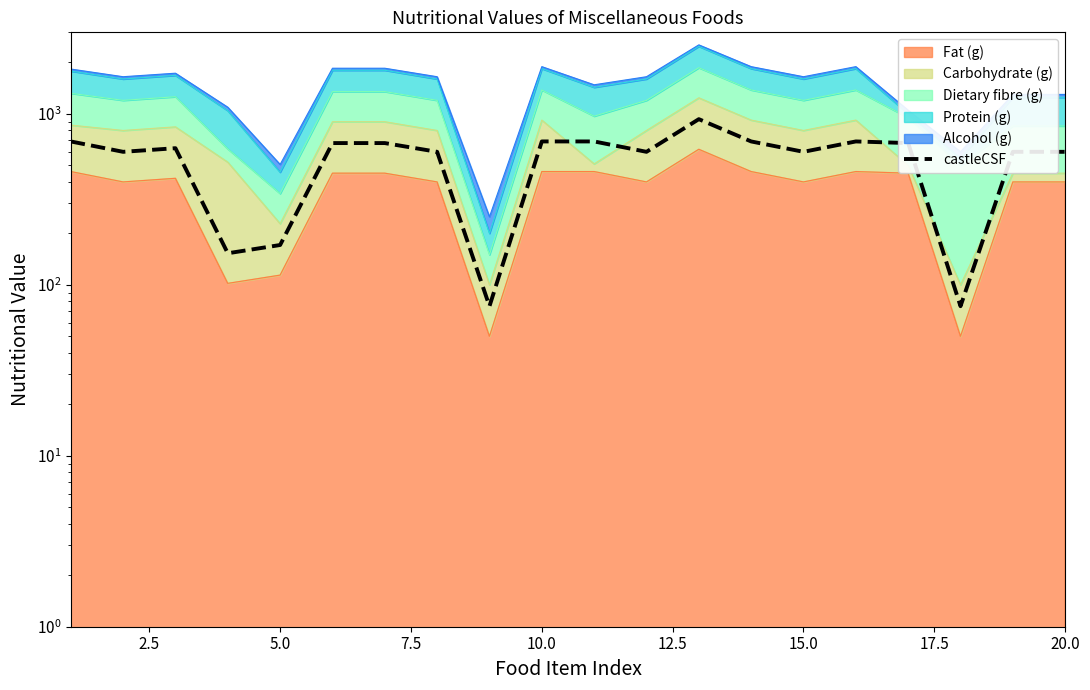

What is the approximate value at 17.5?

600.0